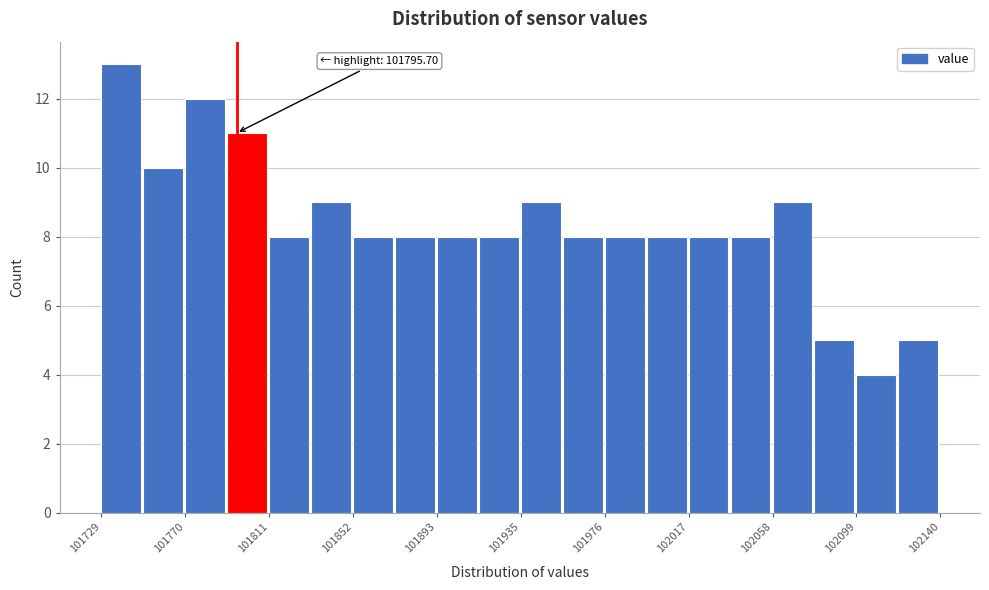

Which range on the x-axis has the tallest bar?

101730 to 101750